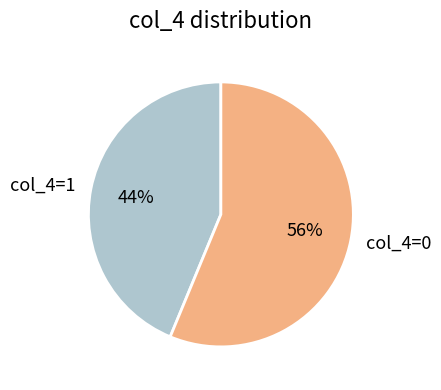

Rank the categories by value from highest to lowest.

col_4=0, col_4=1